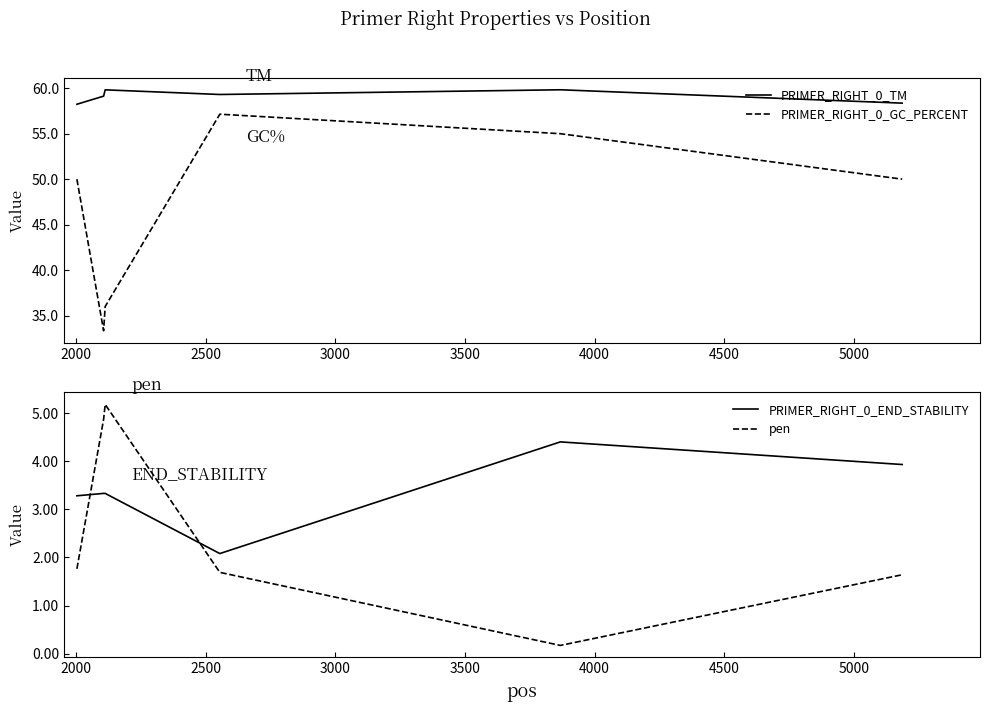

True or false: PRIMER_RIGHT_0_TM and PRIMER_RIGHT_0_GC_PERCENT intersect in this chart.

False